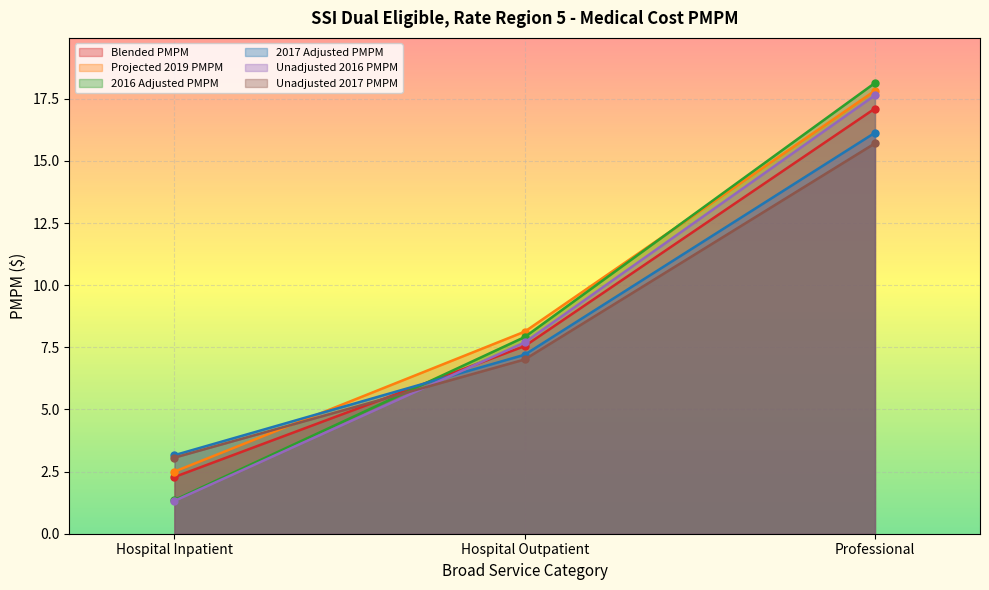

At which category is the sum across all series the highest?

Professional